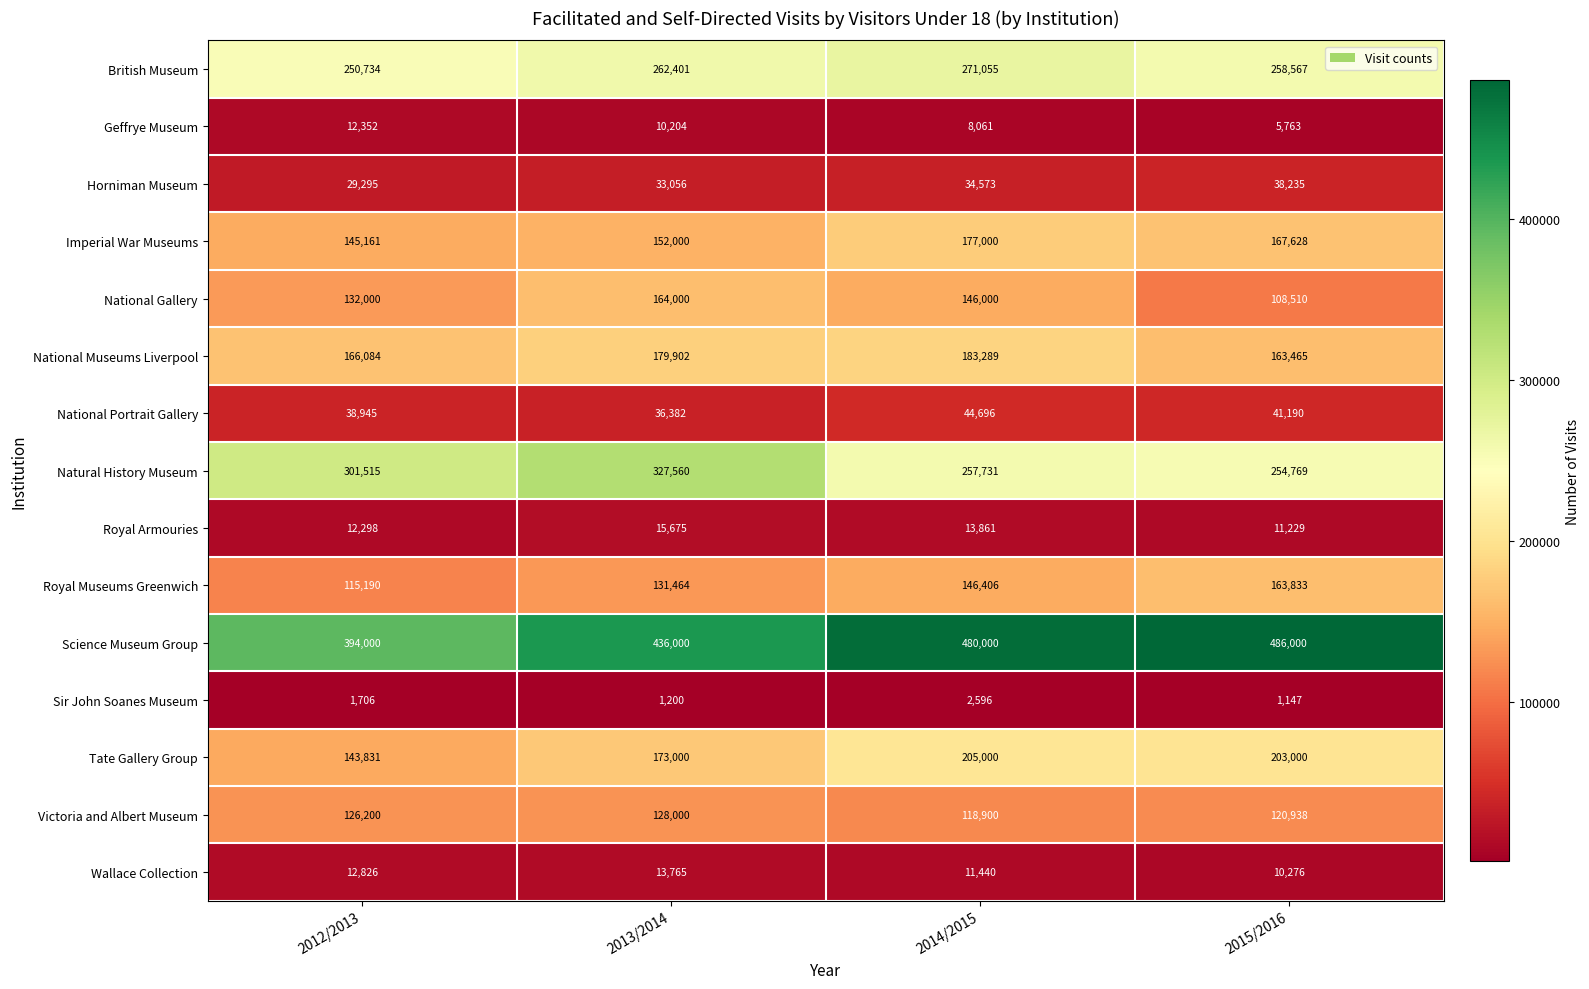

Count the number of categories in the chart.

4